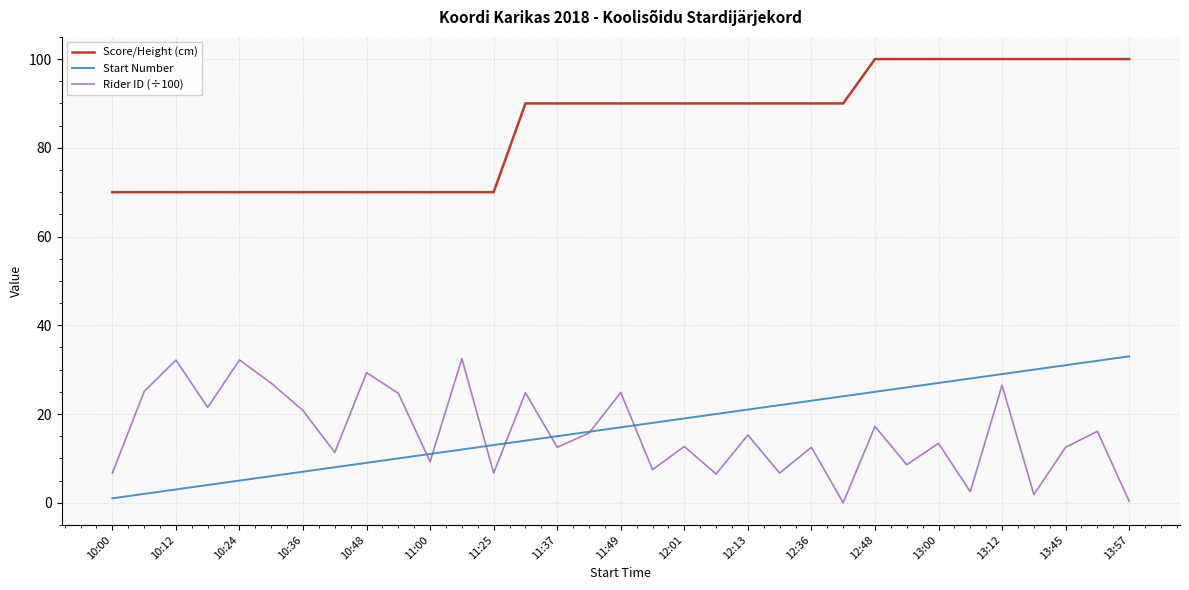

True or false: Score/Height (cm) and Rider ID (÷100) intersect in this chart.

False